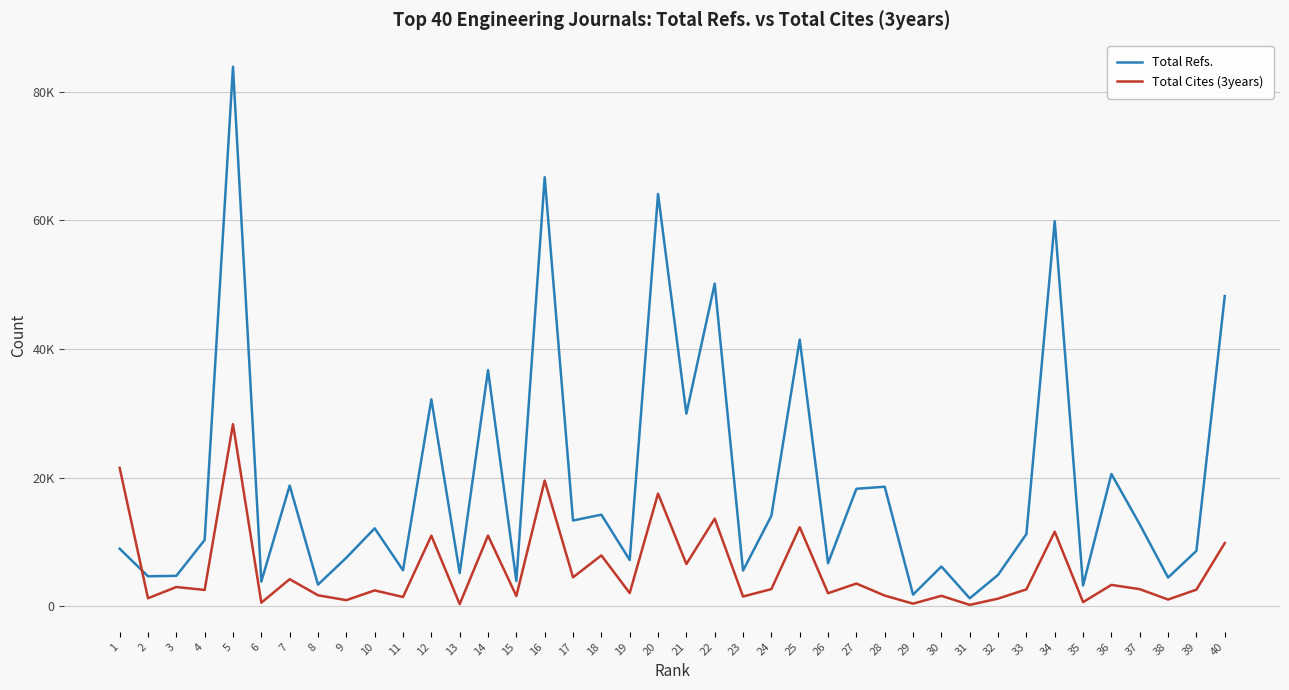

List the labels in order of Total Refs. value, smallest first.

31, 29, 35, 8, 6, 15, 38, 2, 3, 32, 13, 23, 11, 30, 26, 19, 9, 39, 1, 4, 33, 10, 37, 17, 24, 18, 27, 28, 7, 36, 21, 12, 14, 25, 40, 22, 34, 20, 16, 5